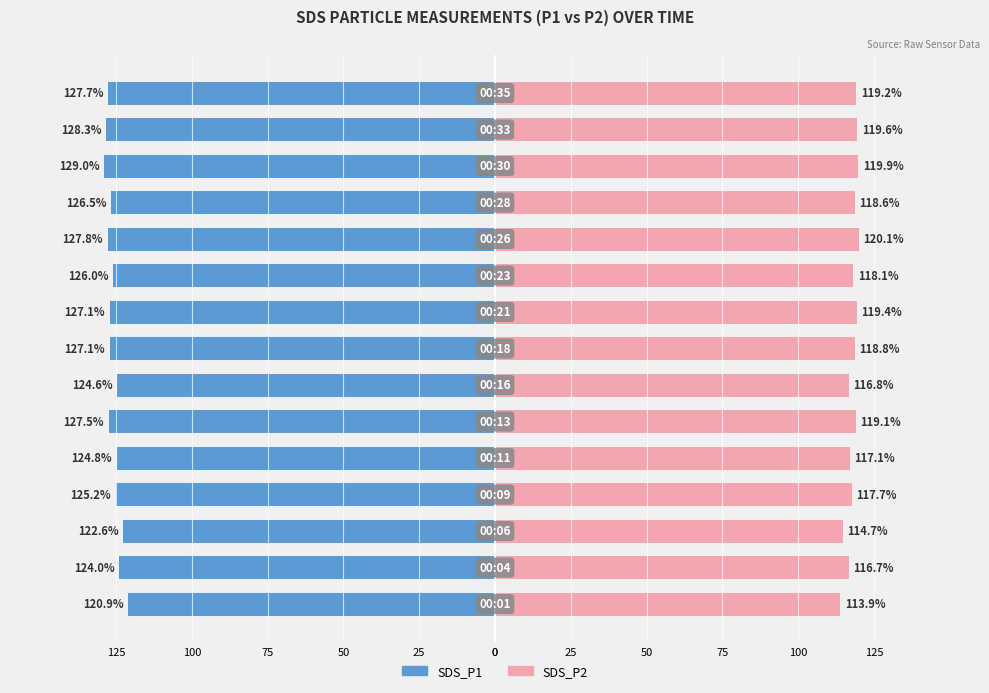

What is the spread (max minus min) of values at 0?

234.9